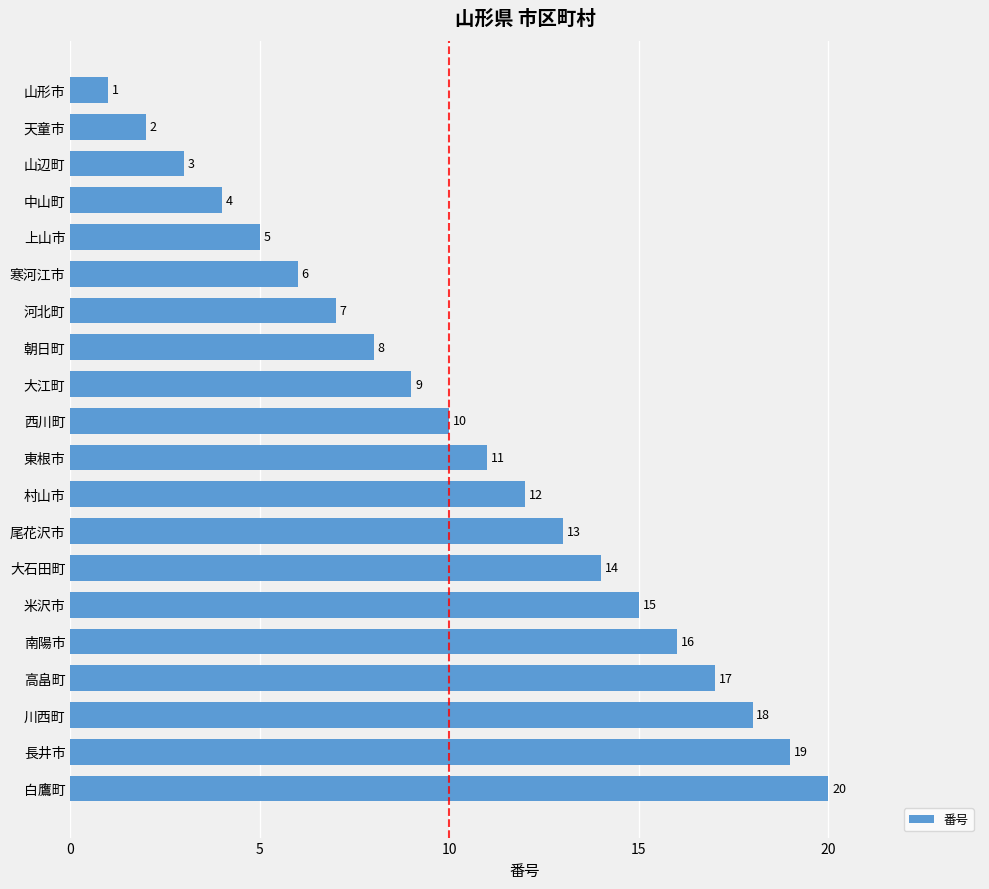

What position from the bottom is 朝日町?

13